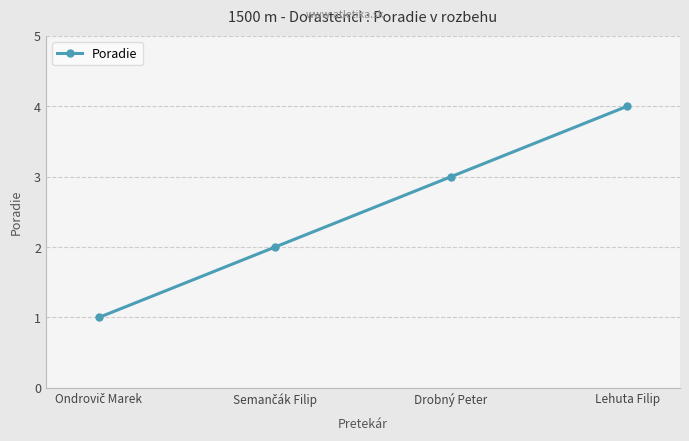

Which category has the highest value across all series?

Lehuta Filip